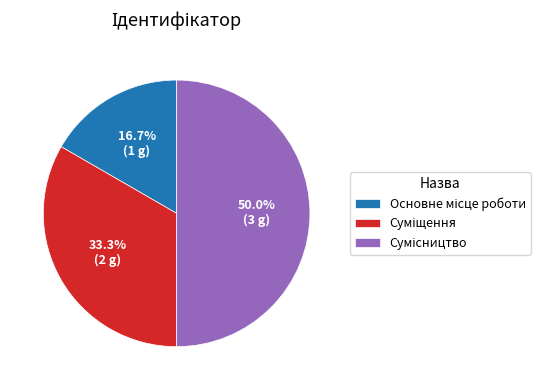

Is there any slice that represents more than half of the pie?

No